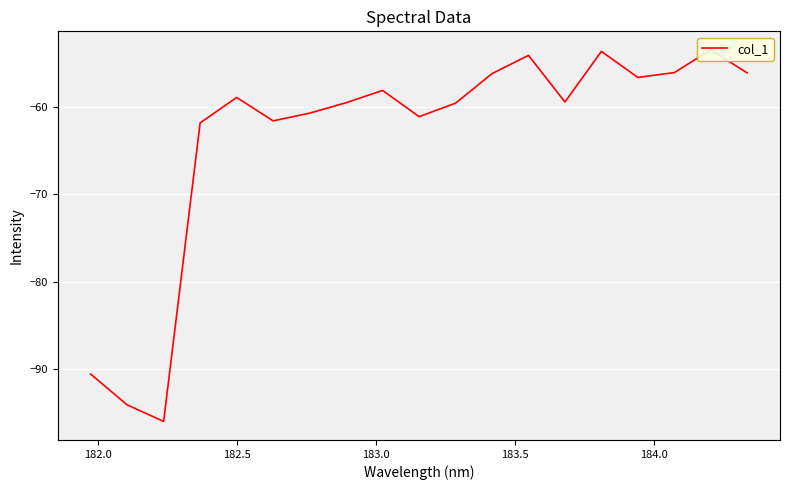

Reading left to right, what are all the values shown in this chart?

-90.6	-94.1	-96.0	-61.8	-58.9	-61.6	-60.7	-59.5	-58.1	-61.1	-59.6	-56.2	-54.1	-59.4	-53.6	-56.6	-56.1	-53.5	-56.1